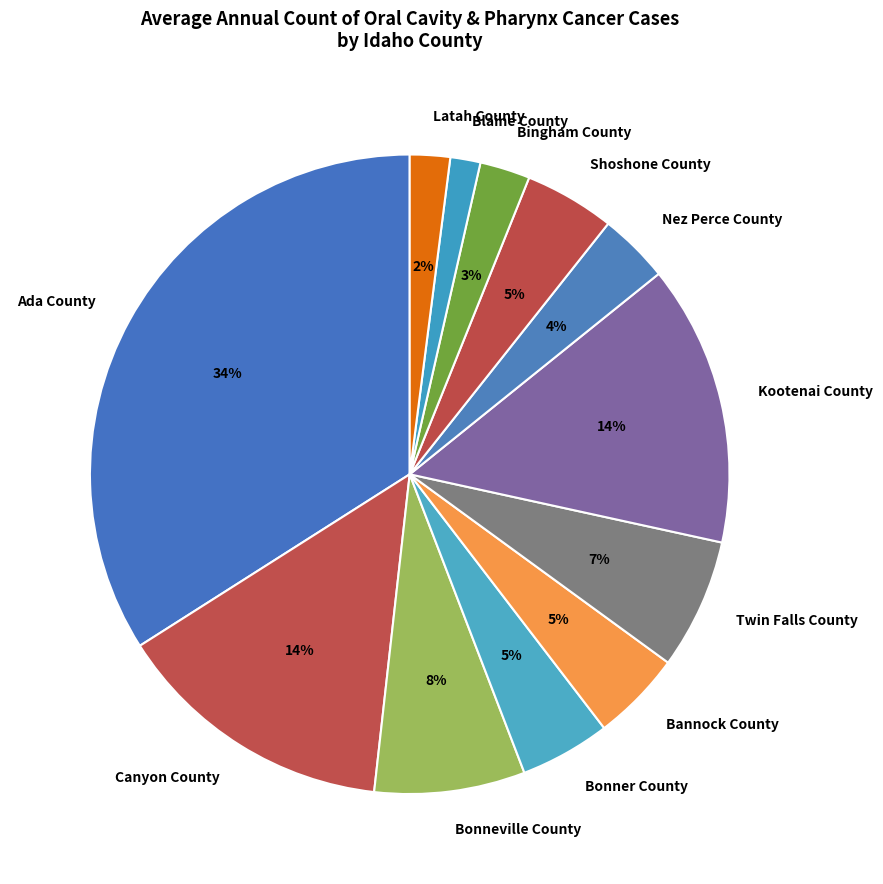

True or false: Shoshone County accounts for 5% of the total.

True